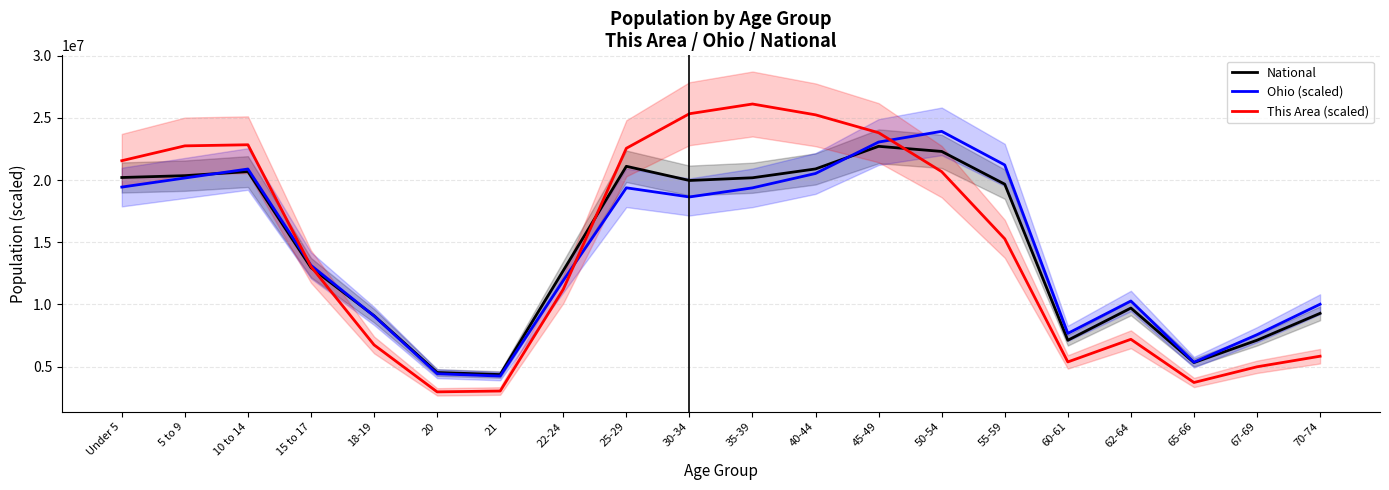

List the series in order of their peak value, highest first.

This Area (scaled), Ohio (scaled), National